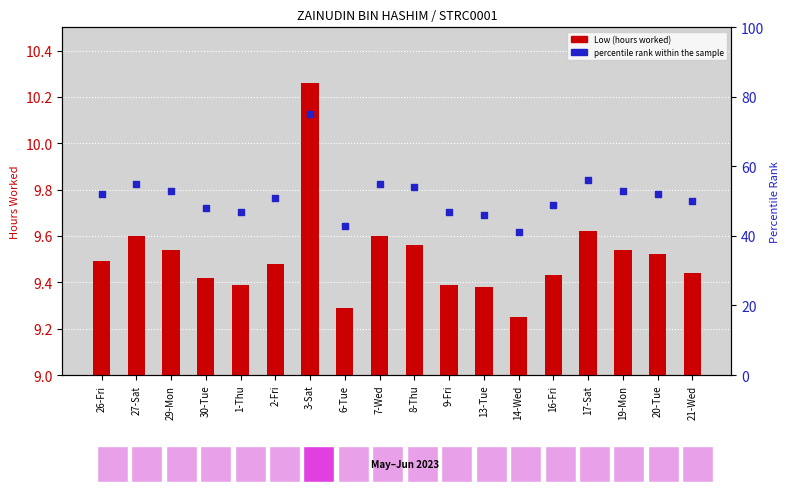

Which series has the largest total across all categories?

percentile rank within the sample